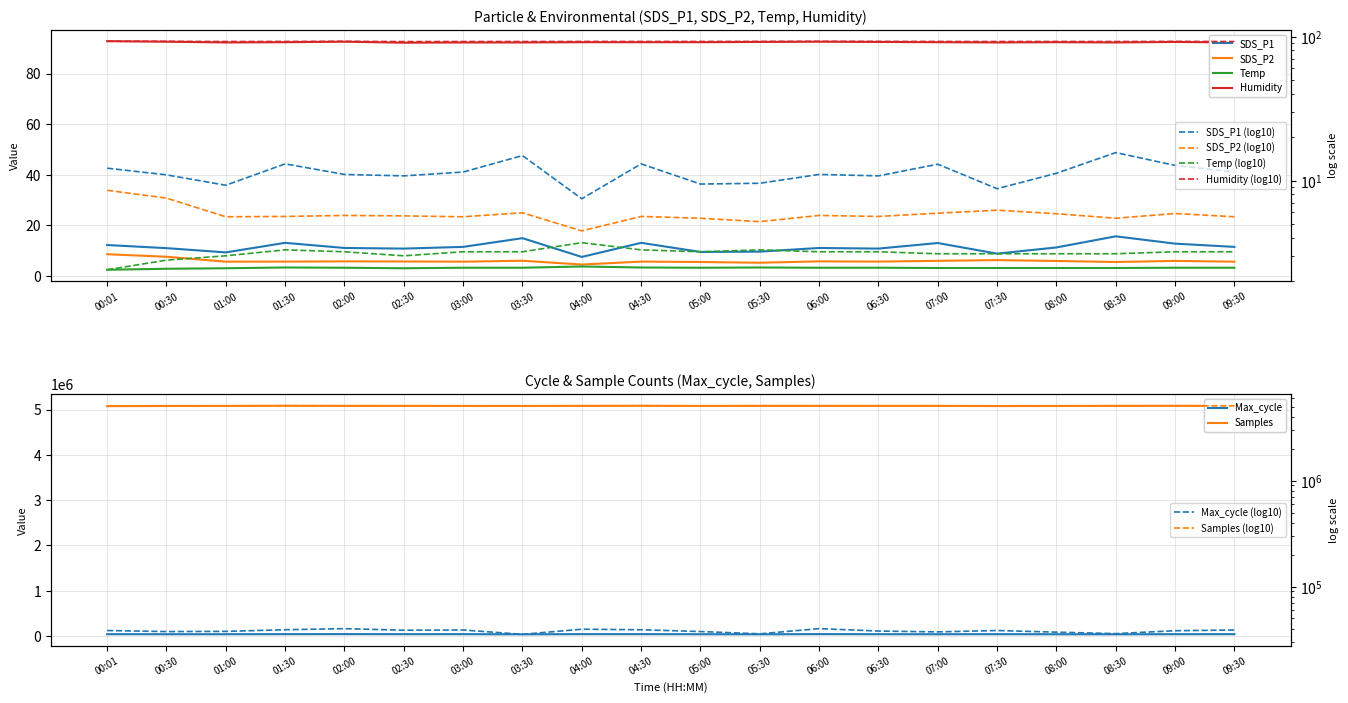

How many values in the Temp series exceed 3?

16